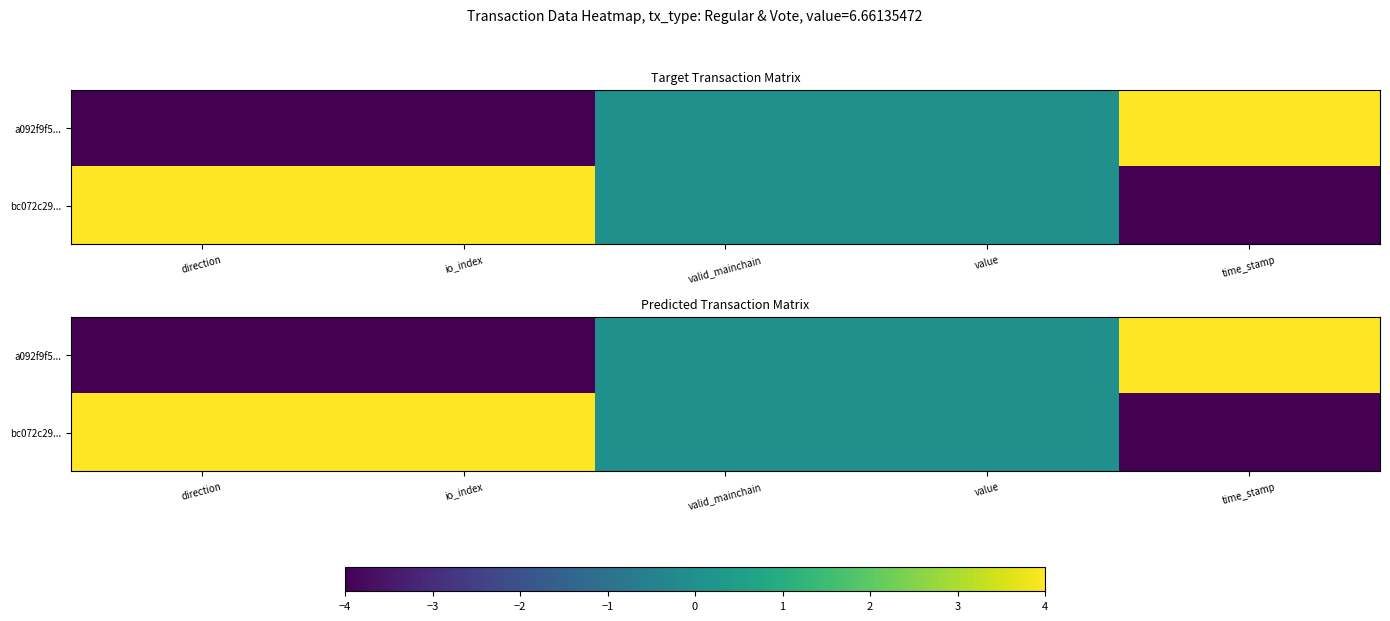

What is the sum of the a092f9f5... values at value and direction?

-4